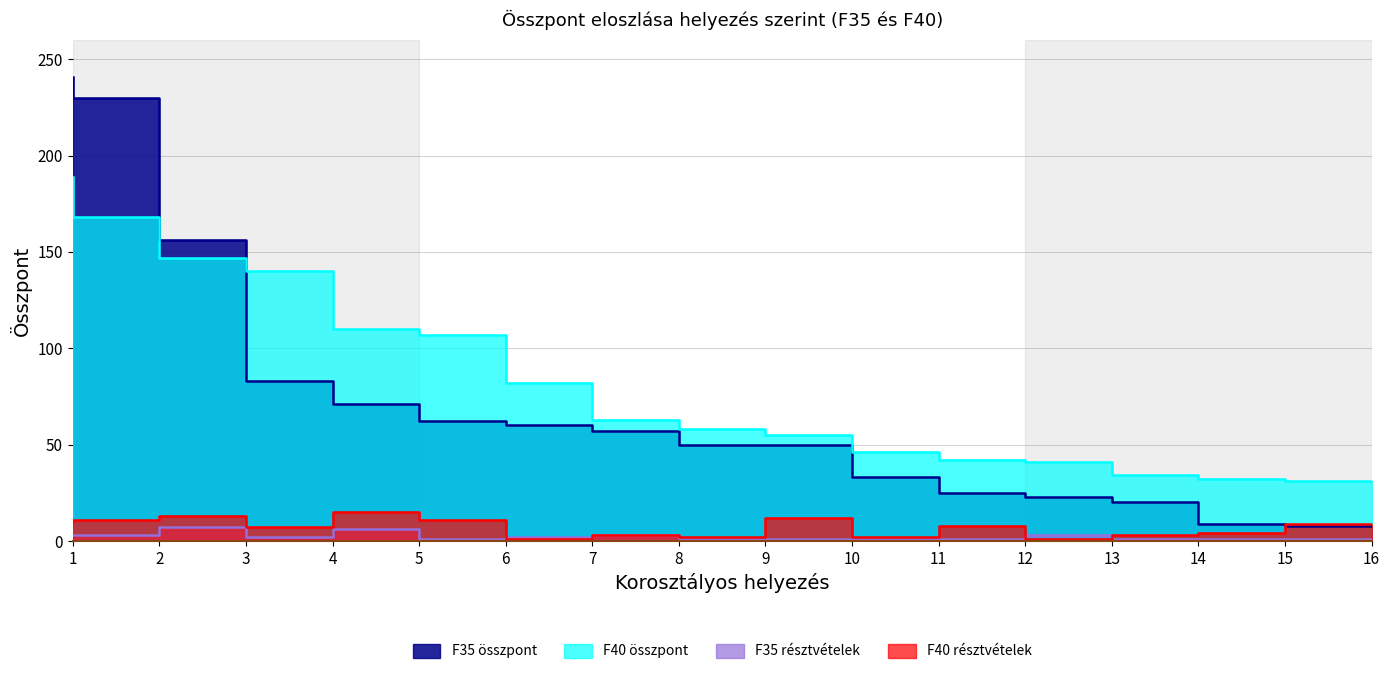

The value of F35 összpont at 6 is 82. True or false?

False